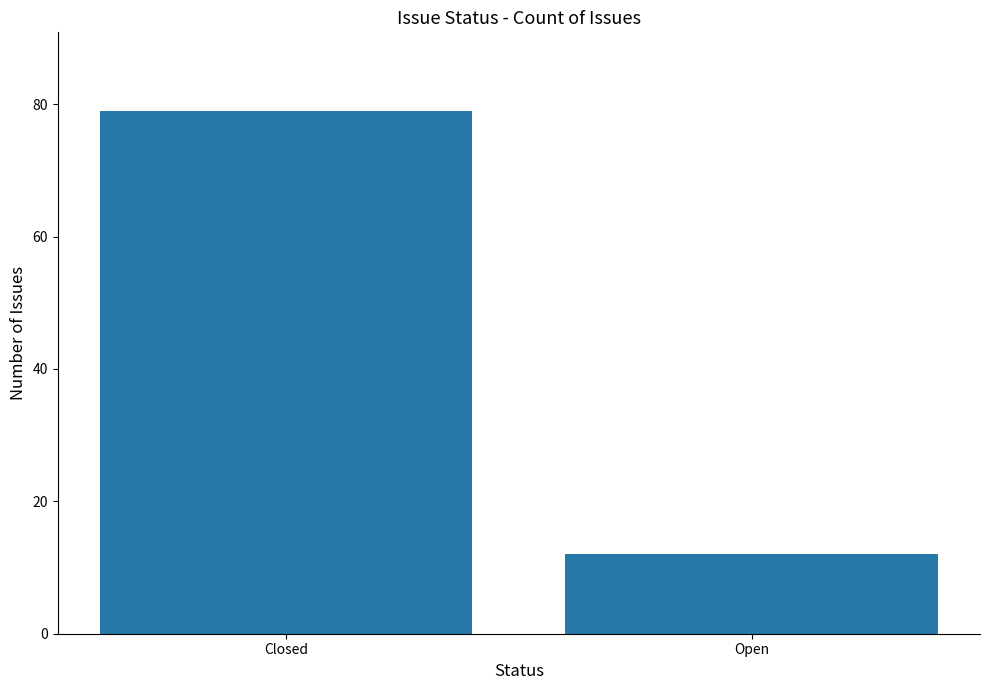

What is the difference between the maximum and minimum values?

67